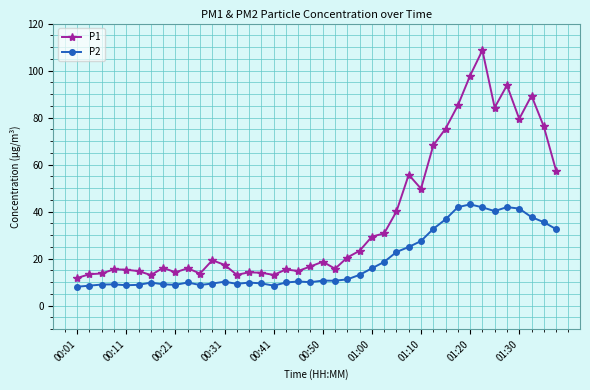

List the series in order of their overall mean, highest first.

P1, P2